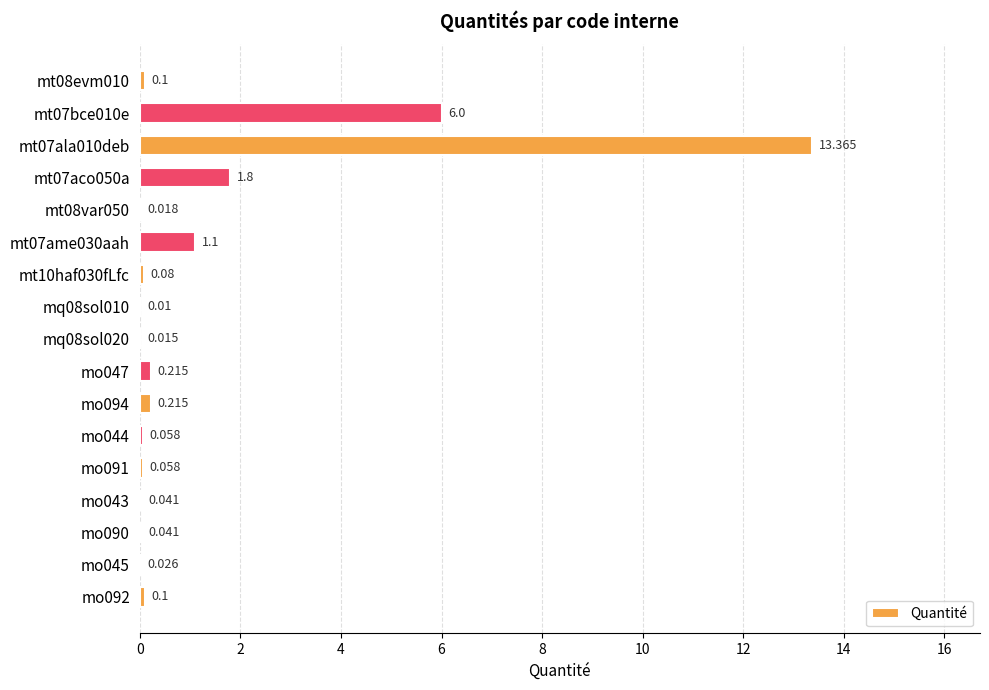

Count the number of data series in this chart.

1